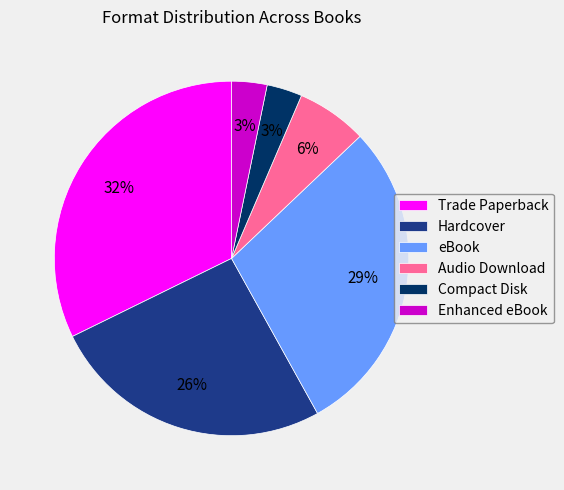

What is the largest slice in the pie chart?

Trade Paperback